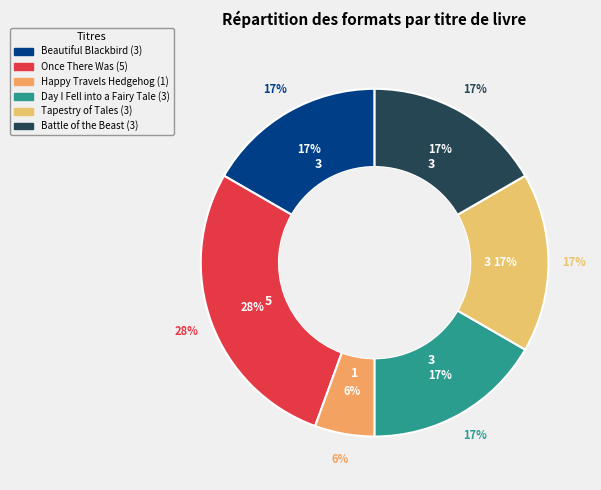

Rank the categories by value from lowest to highest.

Happy Travels Hedgehog, Beautiful Blackbird, Day I Fell into a Fairy Tale, Tapestry of Tales, Battle of the Beast, Once There Was